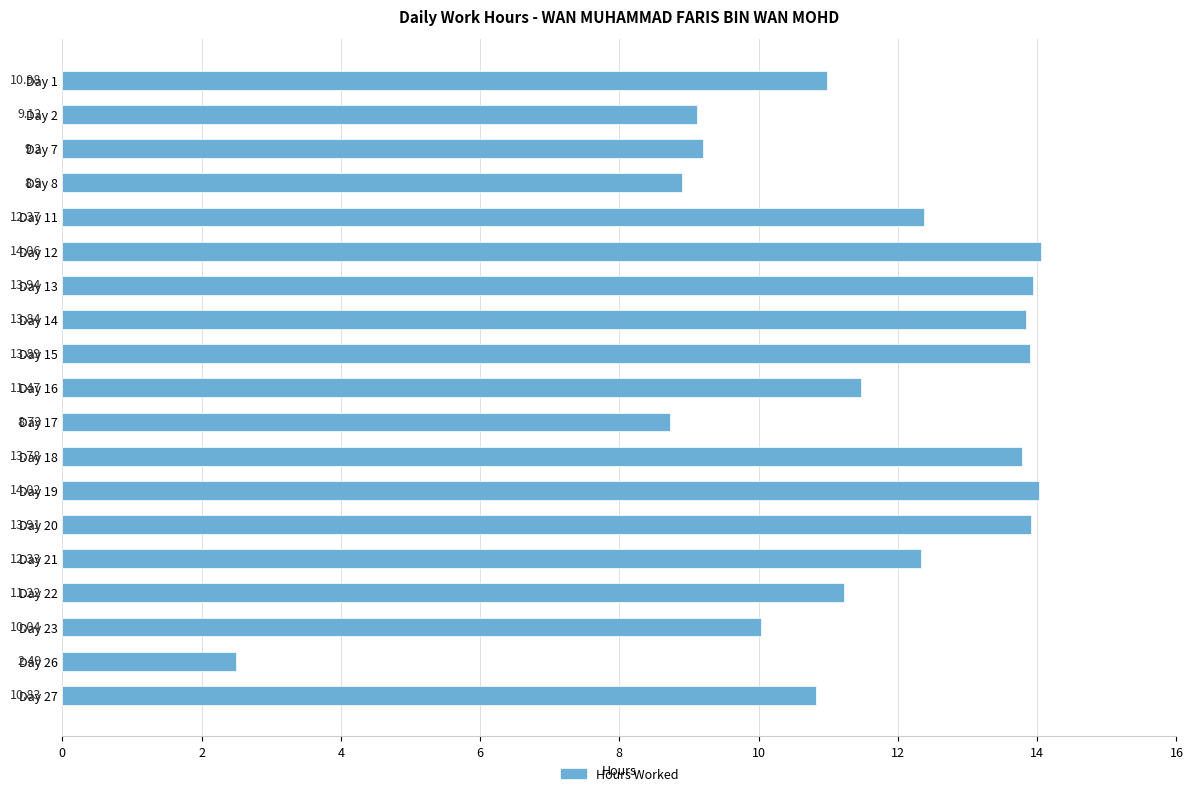

Rank the categories by value from lowest to highest.

Day 26, Day 17, Day 8, Day 2, Day 7, Day 23, Day 27, Day 1, Day 22, Day 16, Day 21, Day 11, Day 18, Day 14, Day 15, Day 20, Day 13, Day 19, Day 12